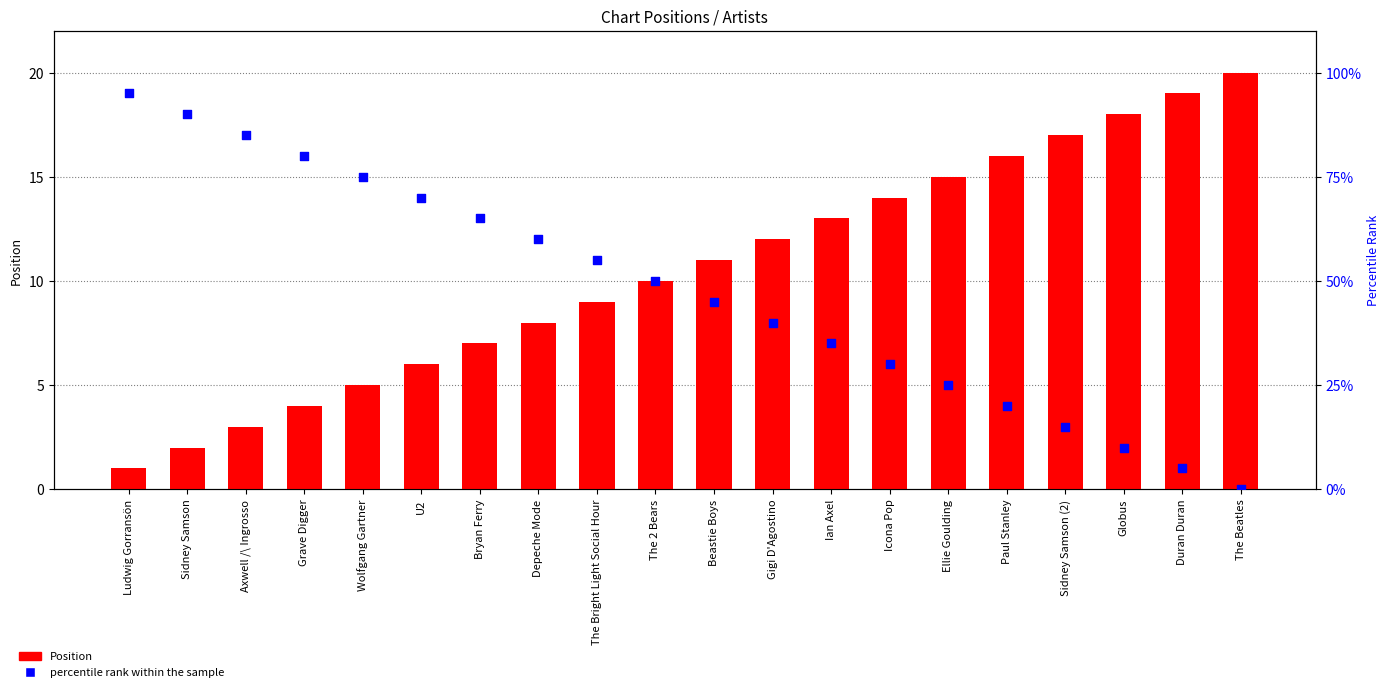

What is the total value across all series at Ian Axel?

48